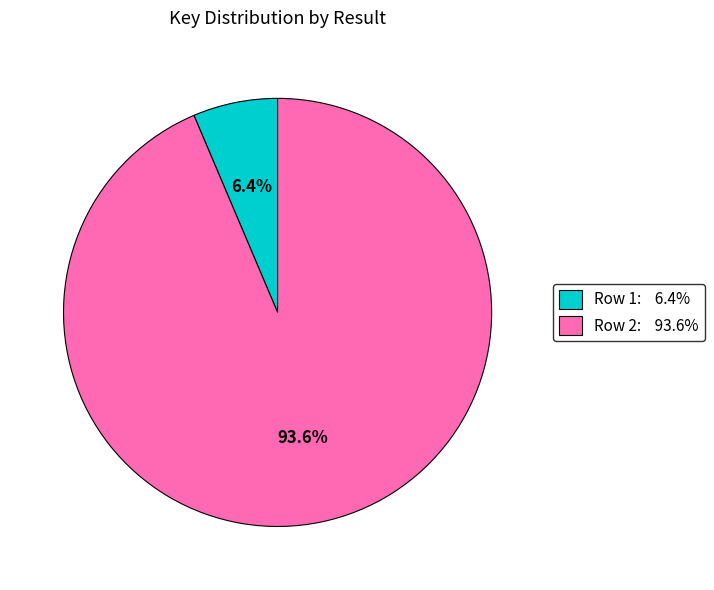

To the nearest percent, what percentage of the pie is Row 2?

94%